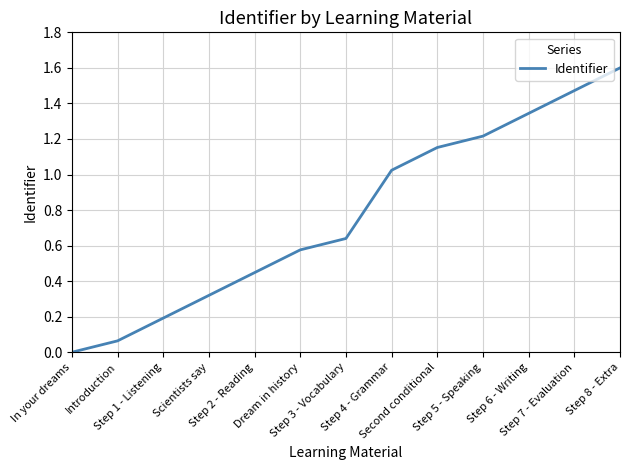

What is the greatest value displayed?

1.6